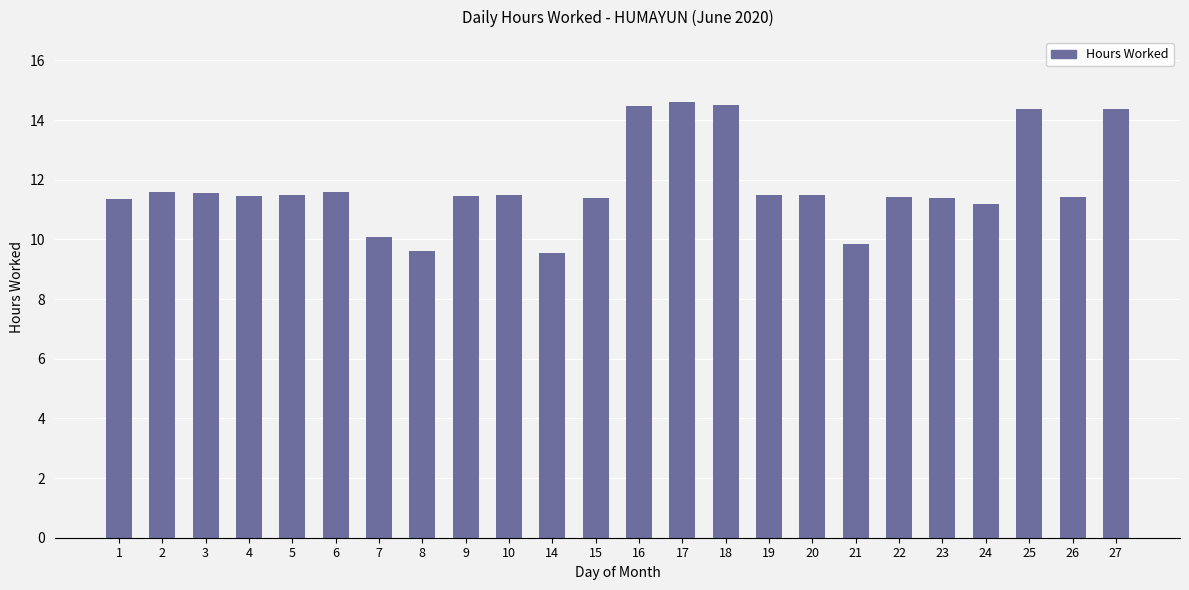

What is the minimum value shown in the chart?

9.5